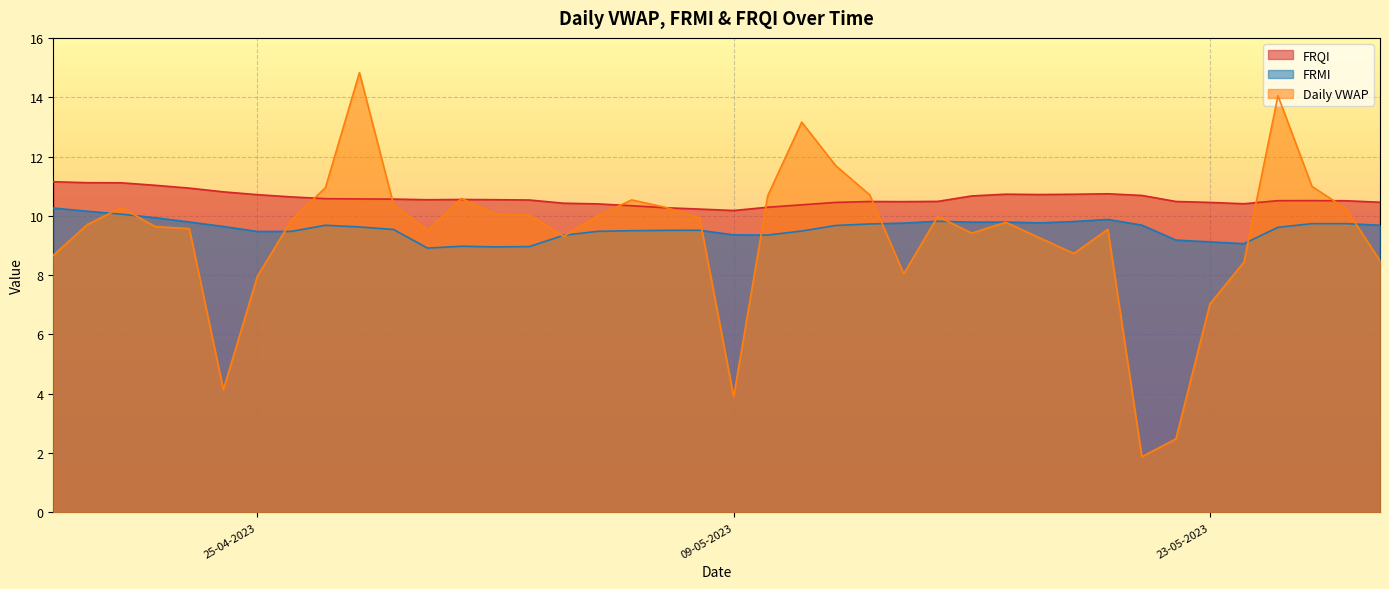

What are all the series names shown in the legend?

FRQI, FRMI, Daily VWAP